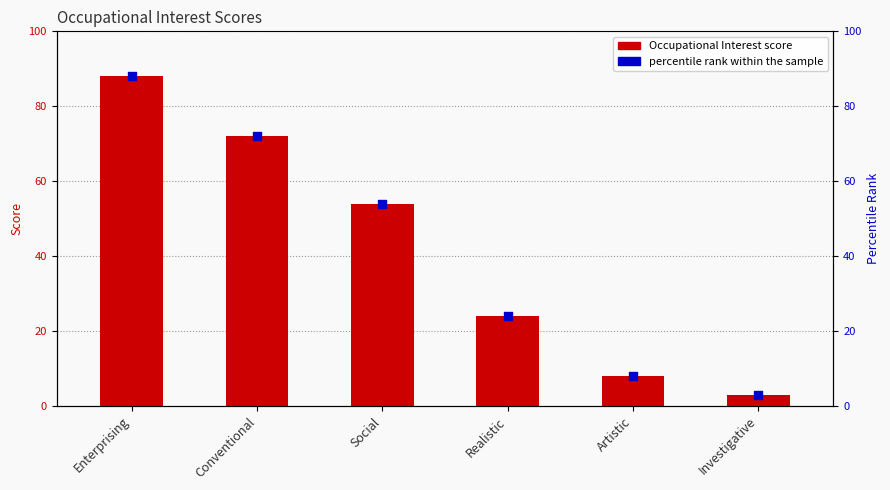

Which series contains the highest Y value?

Occupational Interest